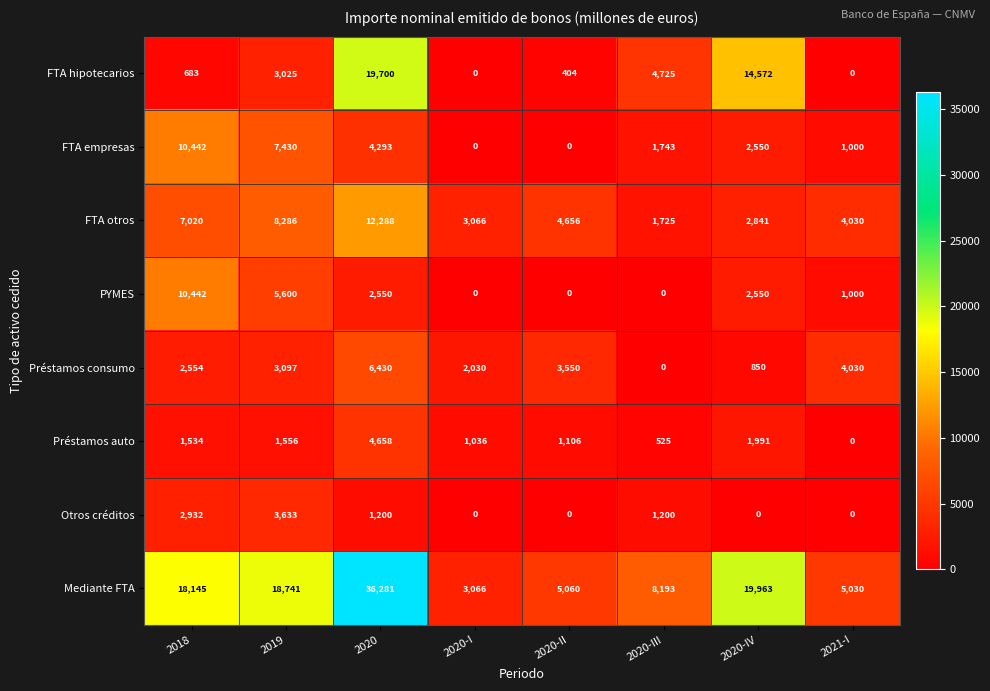

What is the spread (max minus min) of values at 2021-I?

5030